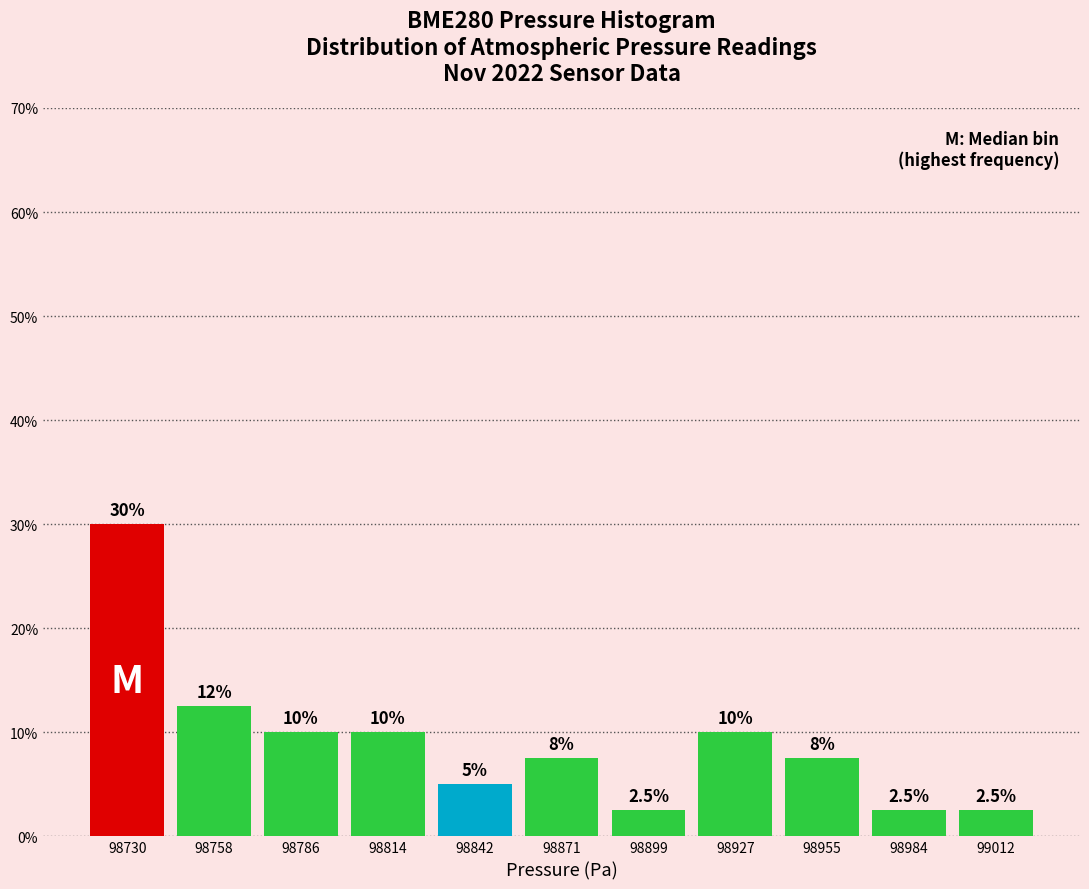

Over which range of the x-axis is the bar tallest?

98715 to 98745